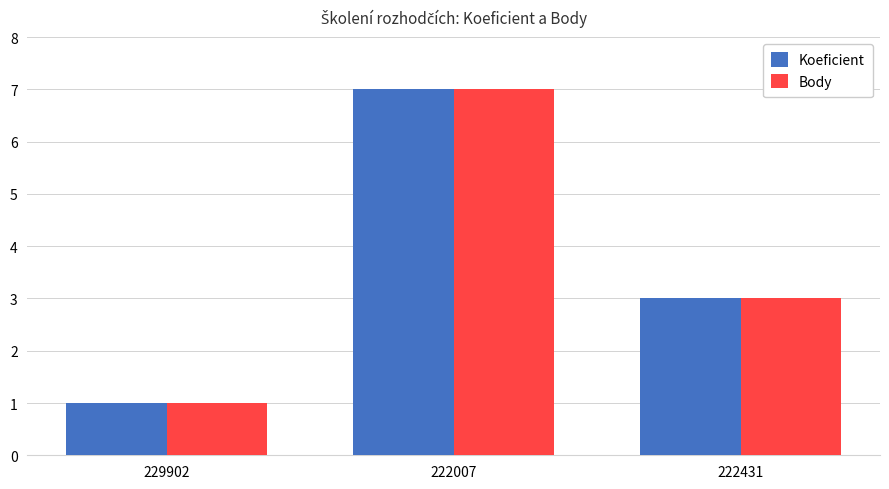

Where does the Body series first go above 3?

222007